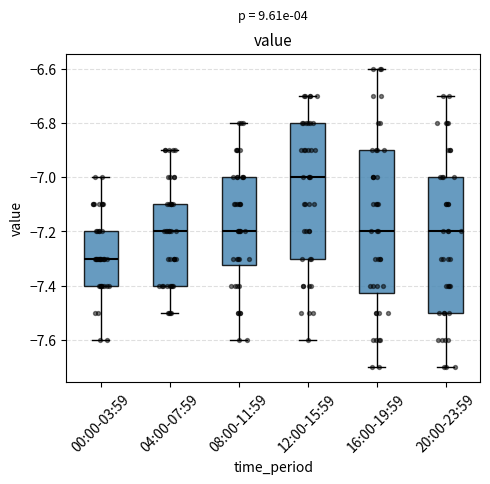

Which box is the tallest, from its lower edge to its upper edge?

16:00-19:59